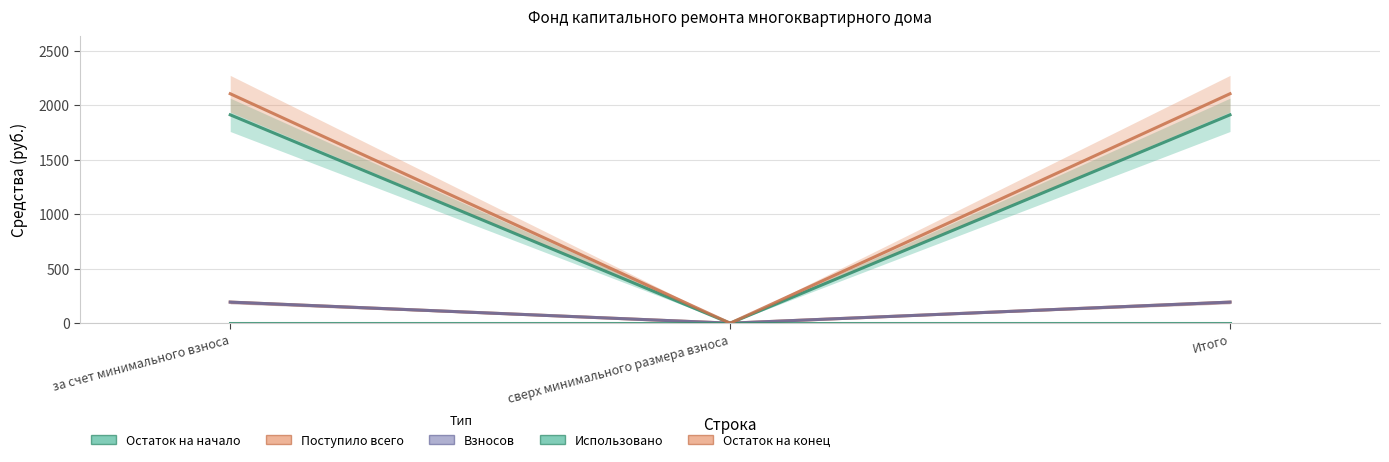

The value of Взносов at Итого is 193.4. True or false?

True